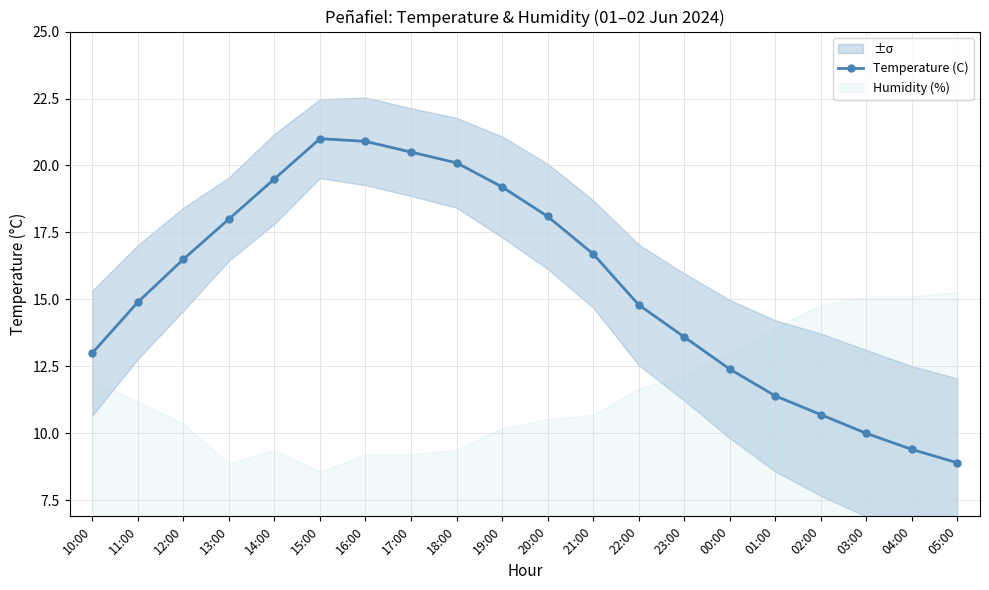

The chart shows a value of 10.0 at 03:00. True or false?

True